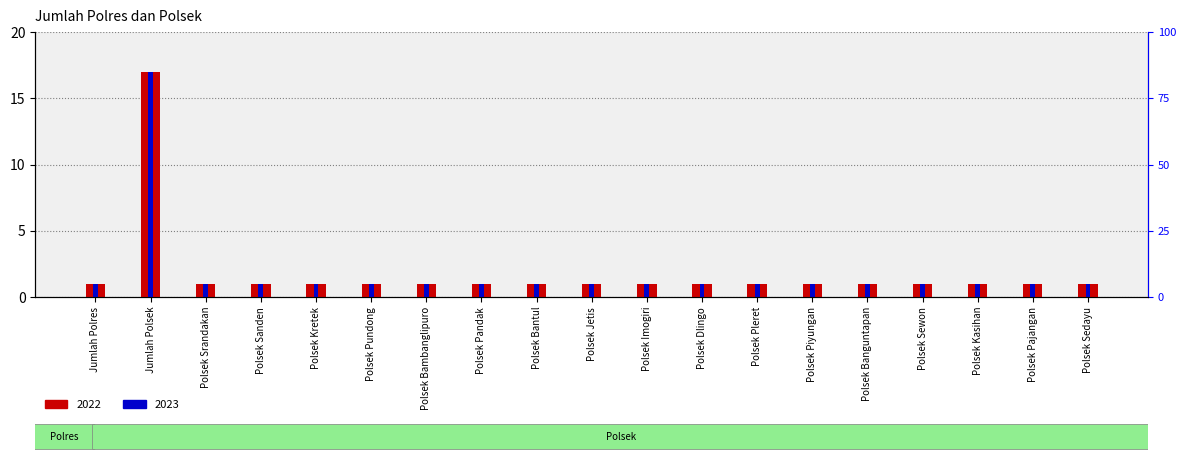

How many bars are there in total?

38